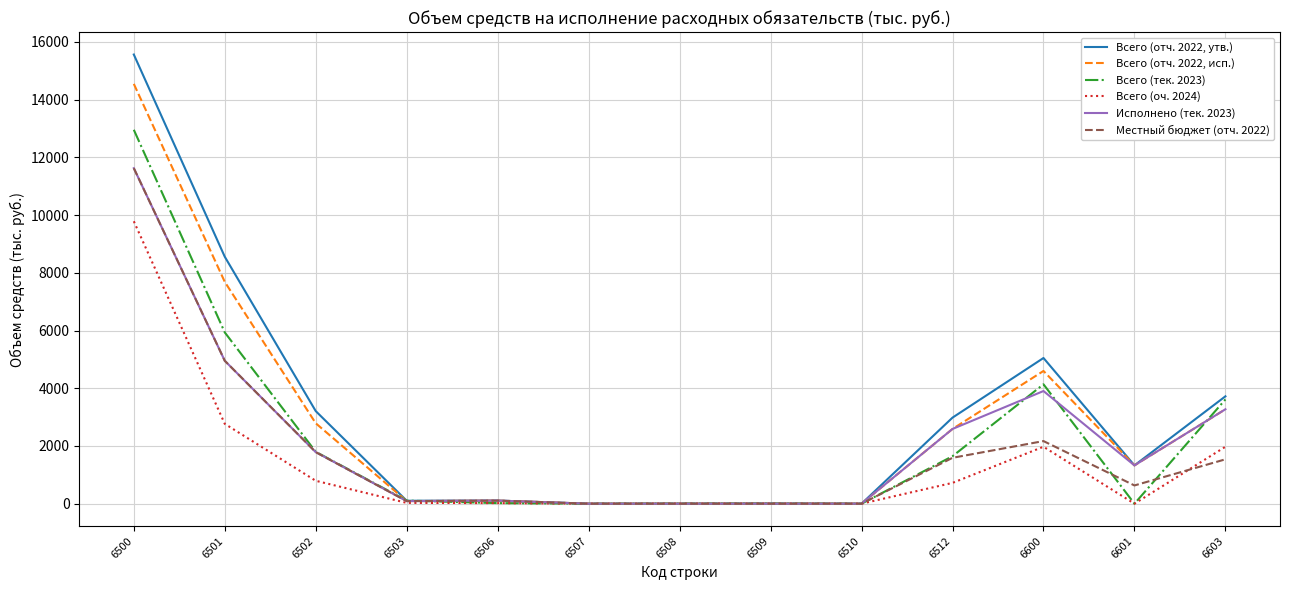

What is the difference between the maximum and minimum values in the Всего (отч. 2022, утв.) series?

15565.1